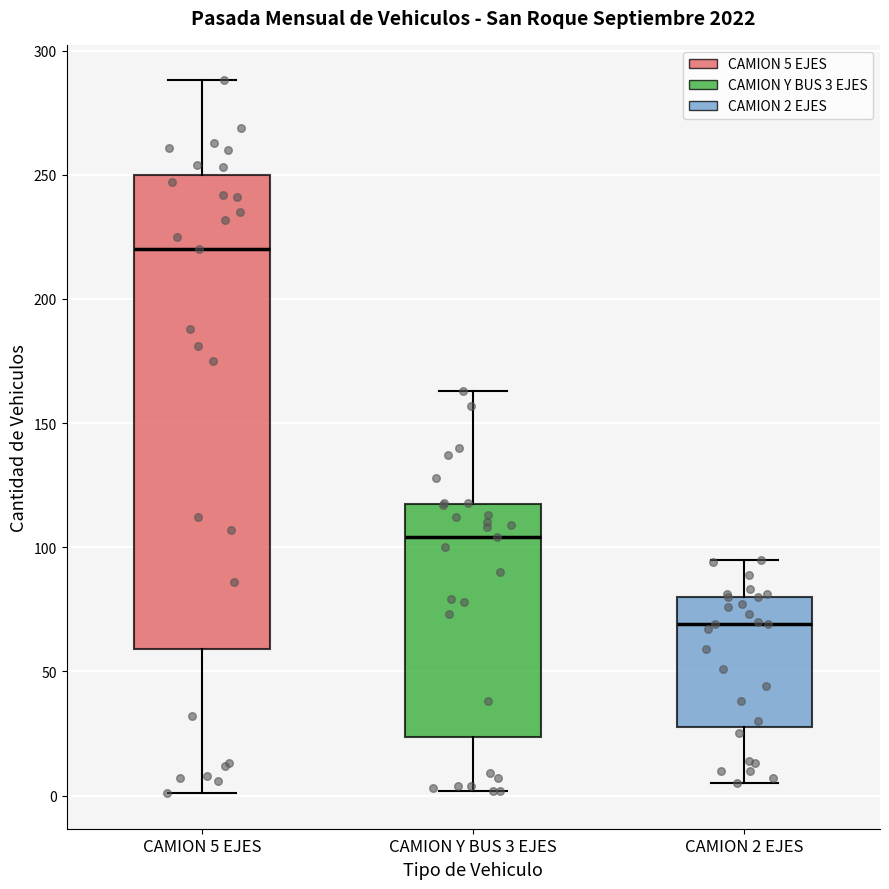

Reading left to right, transcribe this box plot: for each box, give where its median line is, the range the box spans, and where its two whiskers end, as read against the y-axis. The values are not printed on the chart, so give them approximately, as read against the axis.

CAMION 5 EJES: median 220, box 60 to 250, whiskers 0 to 290
CAMION Y BUS 3 EJES: median 105, box 25 to 120, whiskers 0 to 165
CAMION 2 EJES: median 70, box 30 to 80, whiskers 5 to 95